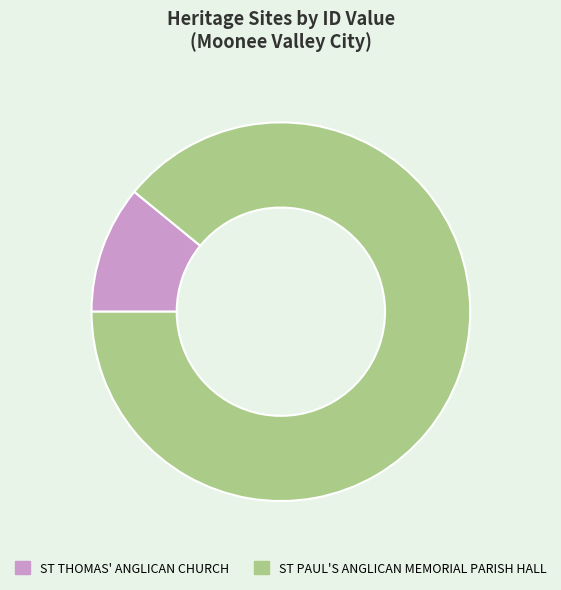

What is the majority slice?

ST PAUL'S ANGLICAN MEMORIAL PARISH HALL